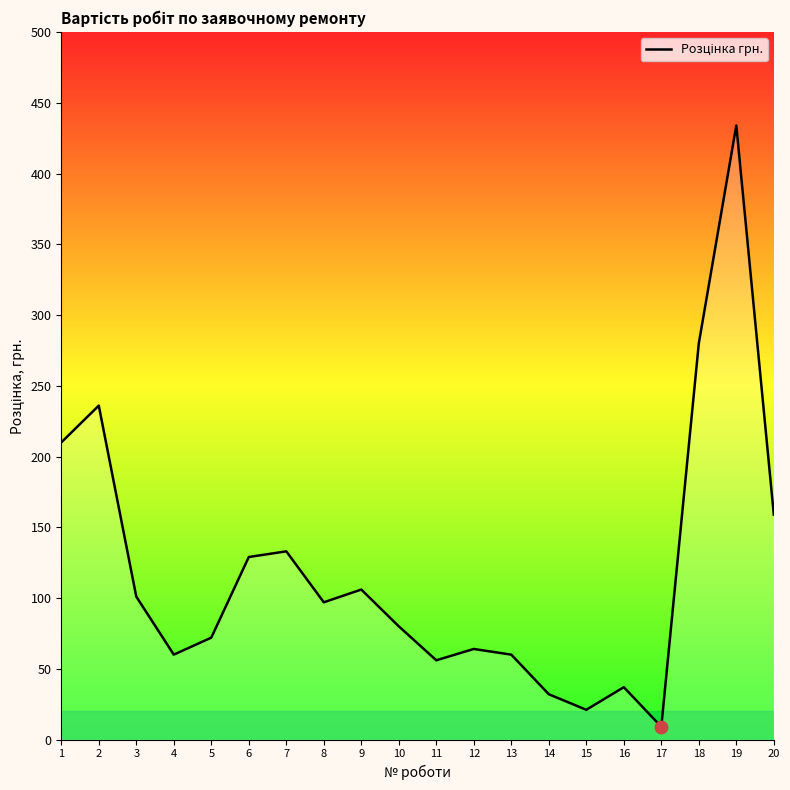

What is the ratio of the value at 11 to the value at 17?

6.2